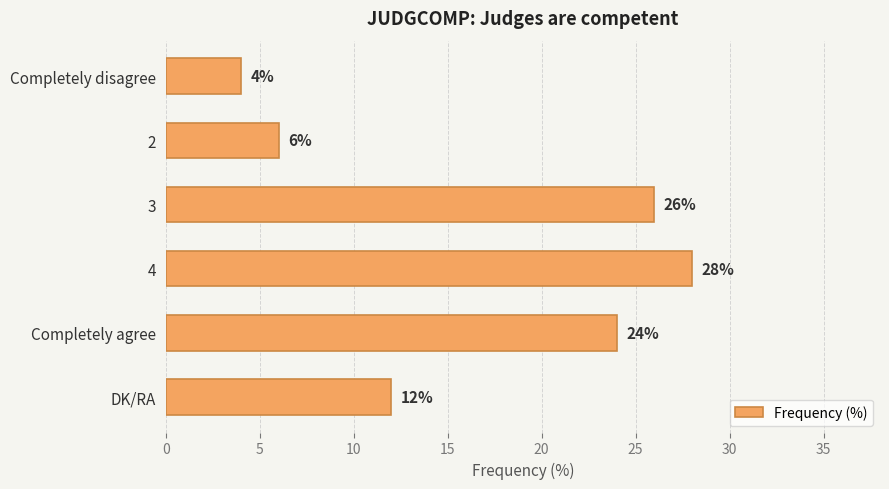

Which has a higher value, 4 or DK/RA?

4